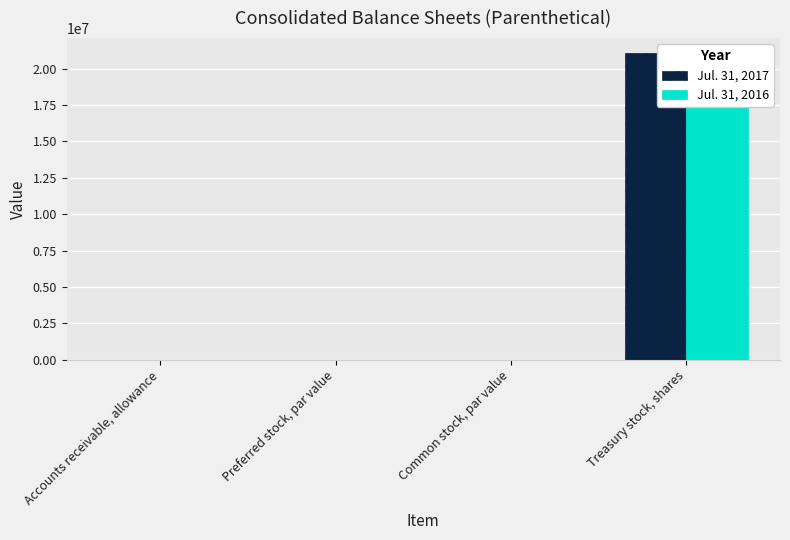

Rank the series by their average value, from lowest to highest.

Jul. 31, 2016, Jul. 31, 2017